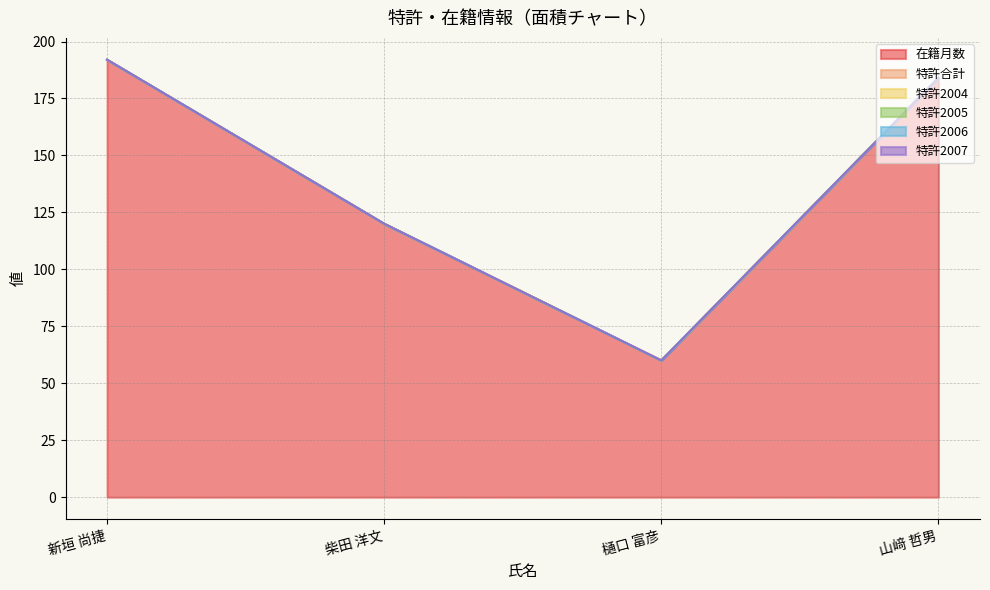

What is the difference between the highest and lowest values at 樋口 富彦?

60